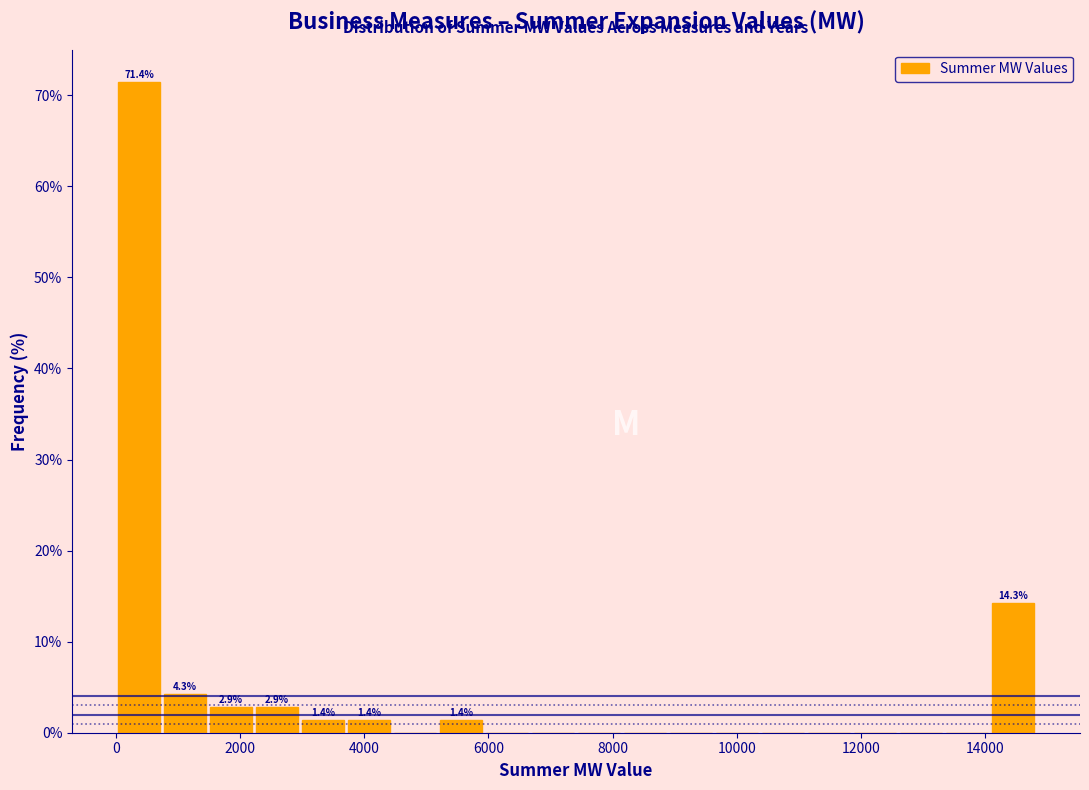

Around what value on the x-axis is the tallest bar? Give the approximate position of its centre, as read against the axis.

400